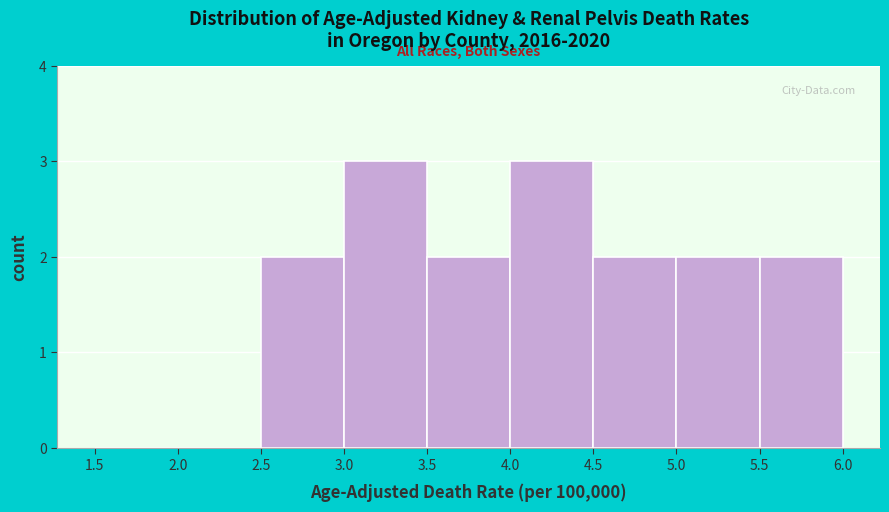

How tall is the bar that spans 5.0 to 5.5 on the x-axis? The values are not printed on the chart, so give them approximately, as read against the axis.

2